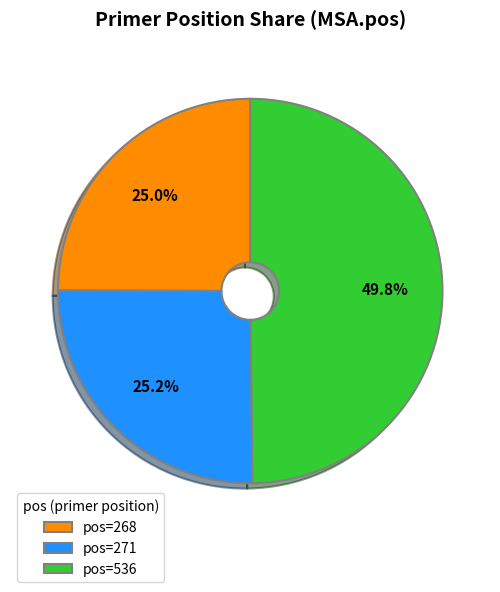

Which slice is the largest?

pos=536